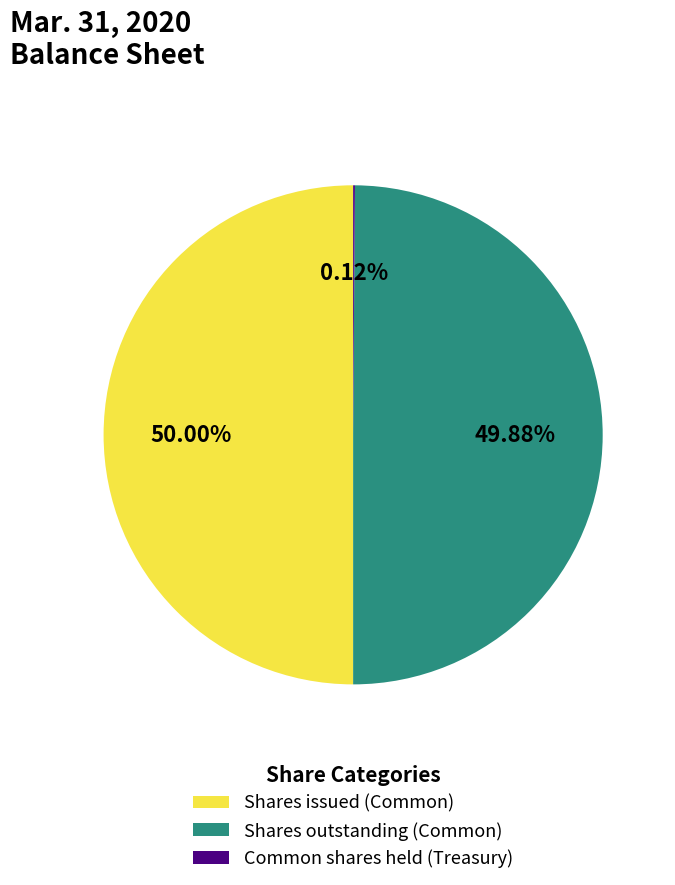

Is the sum of Shares outstanding (Common) and Common shares held (Treasury) greater than half?

No